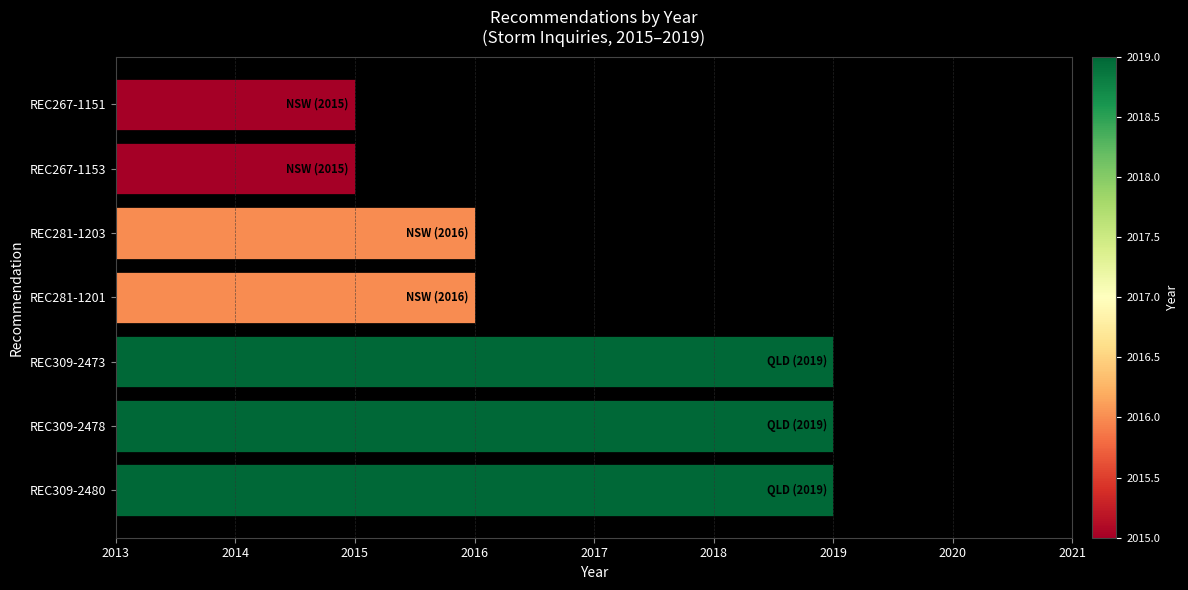

What is the maximum value shown in the chart?

2019